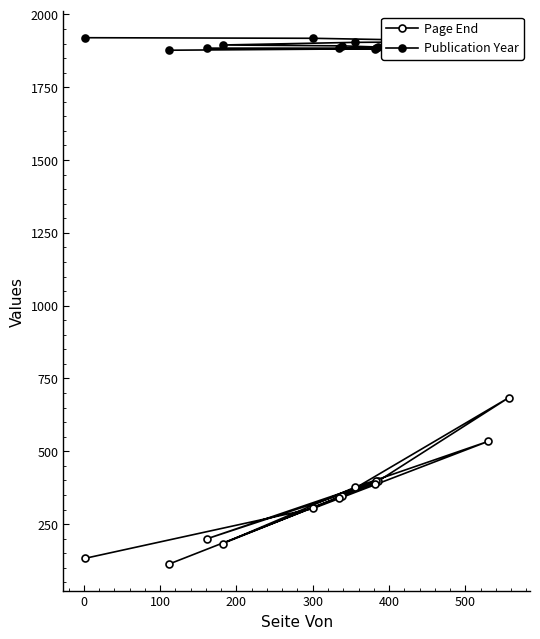

What is the spread (max minus min) of values at 100?

1373